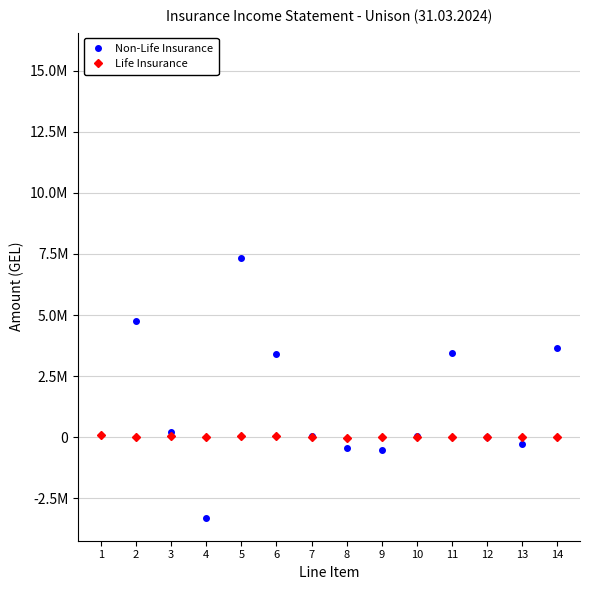

What is the difference between the highest and lowest values at 4?

3291303.1